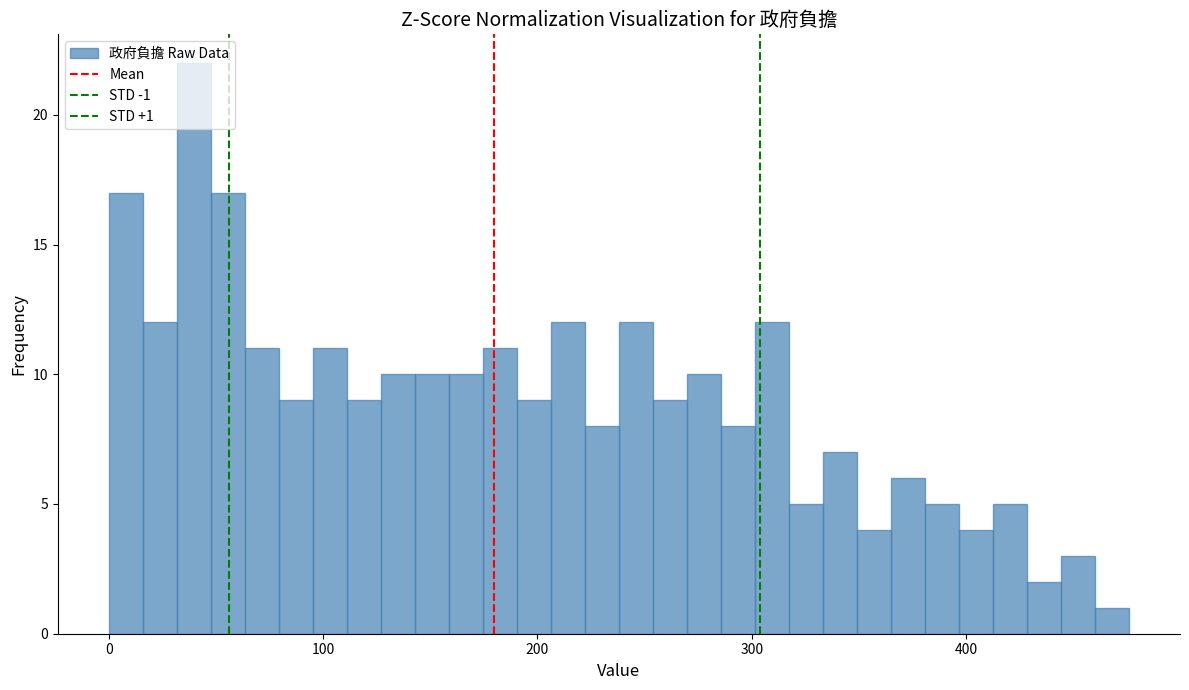

Around what value on the x-axis is the tallest bar? Give the approximate position of its centre, as read against the axis.

40